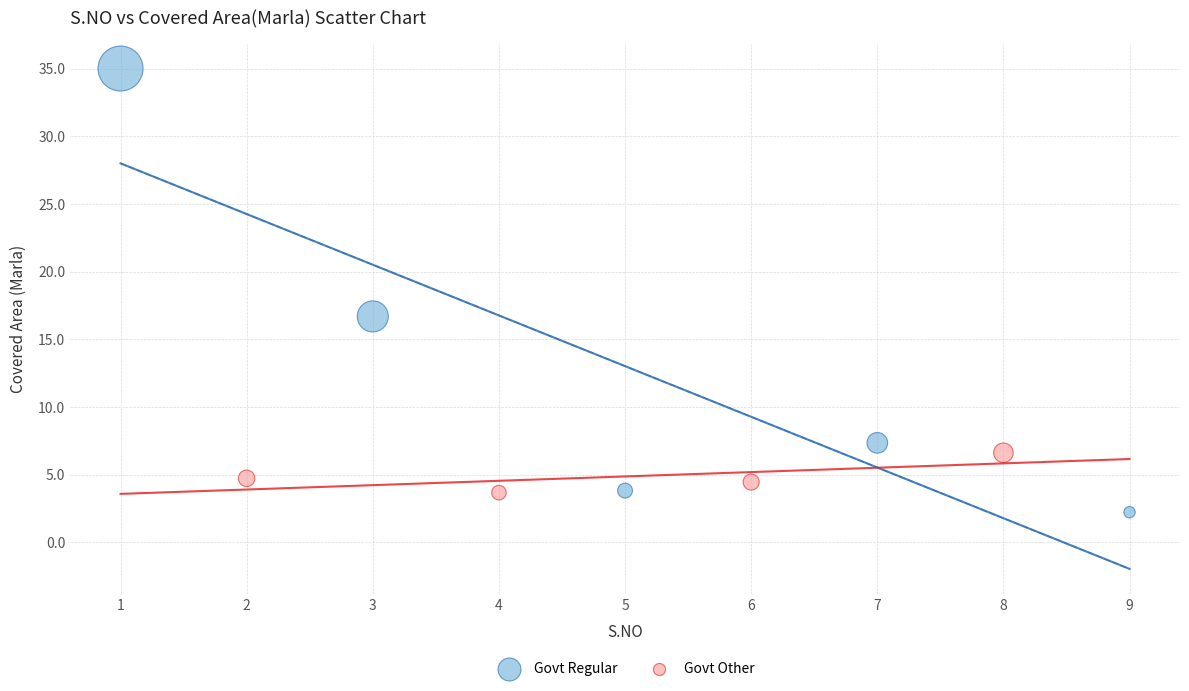

Which series has the largest Y range (max minus min)?

Govt Regular